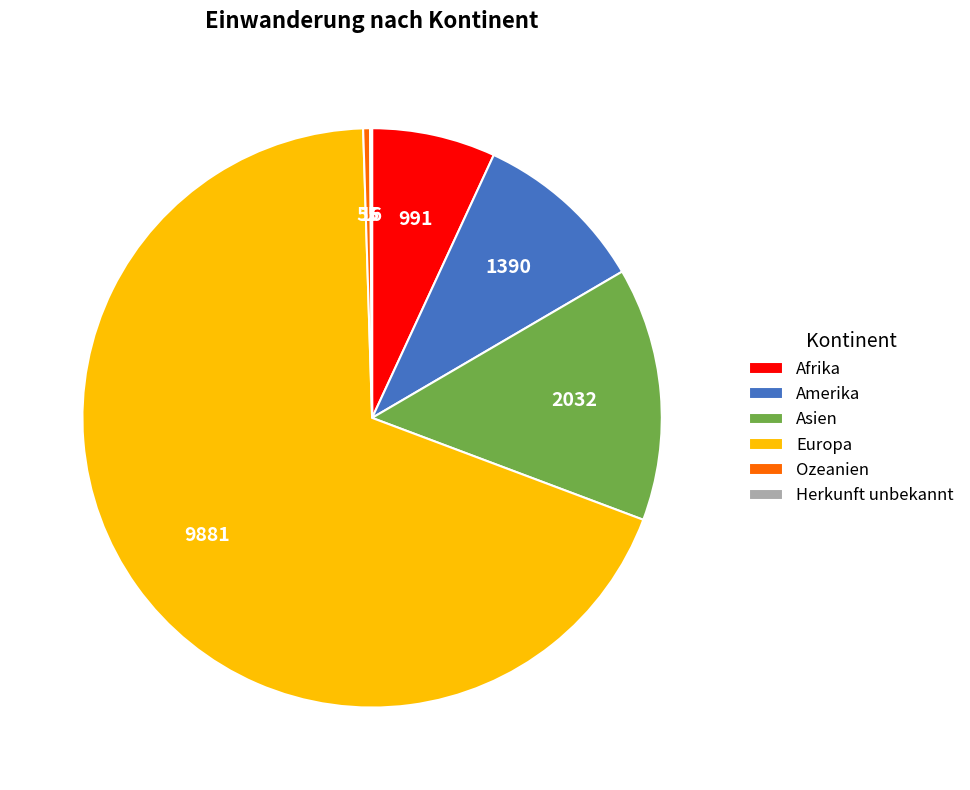

Is the sum of Europa and Ozeanien greater than half?

Yes